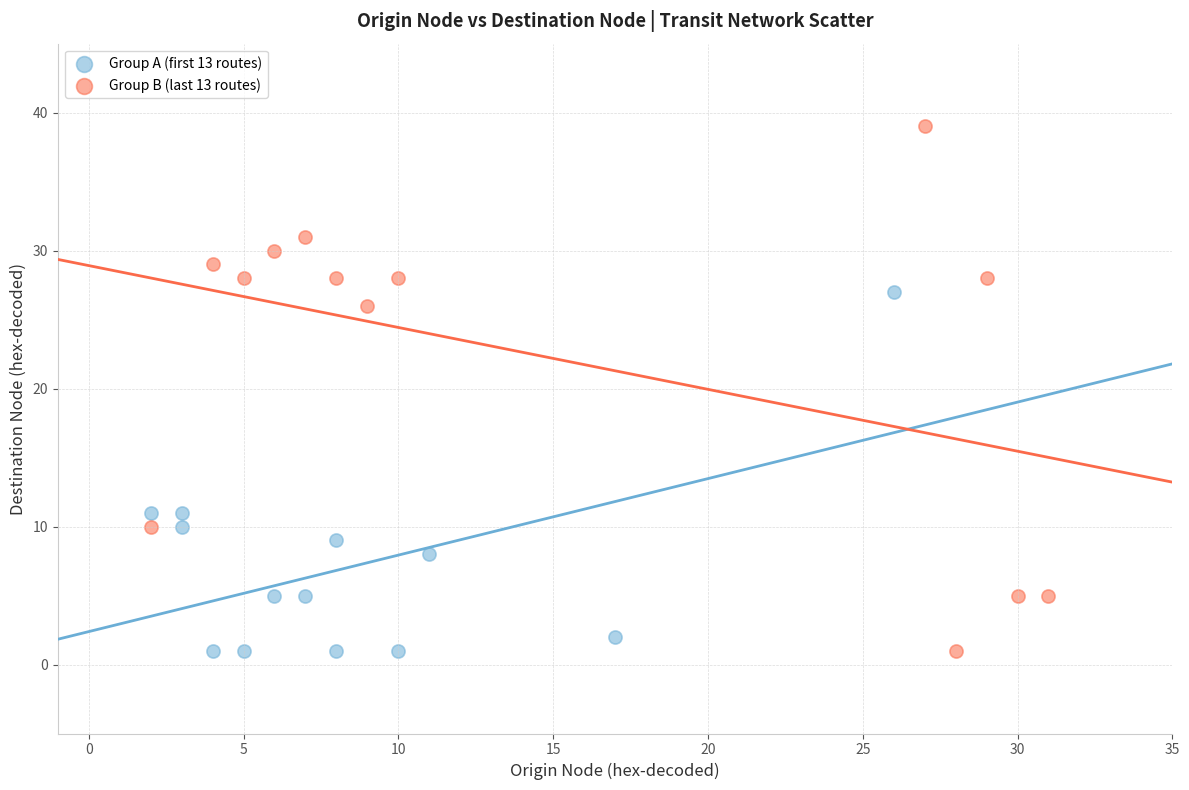

Which series has the widest spread of Y values?

Group B (last 13 routes)